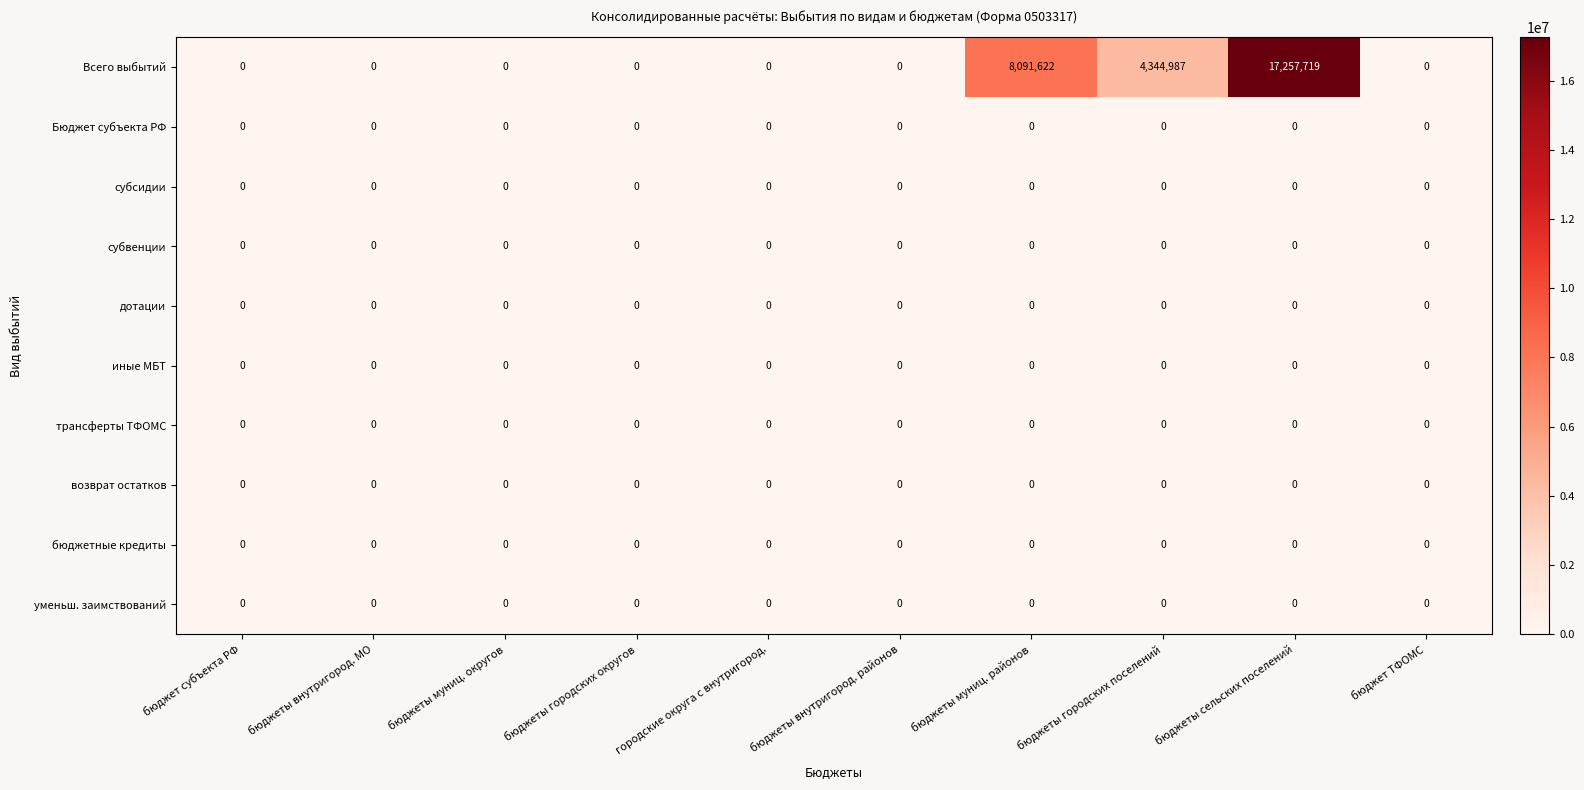

Is it true that возврат остатков equals 0 at бюджеты внутригород. районов?

True